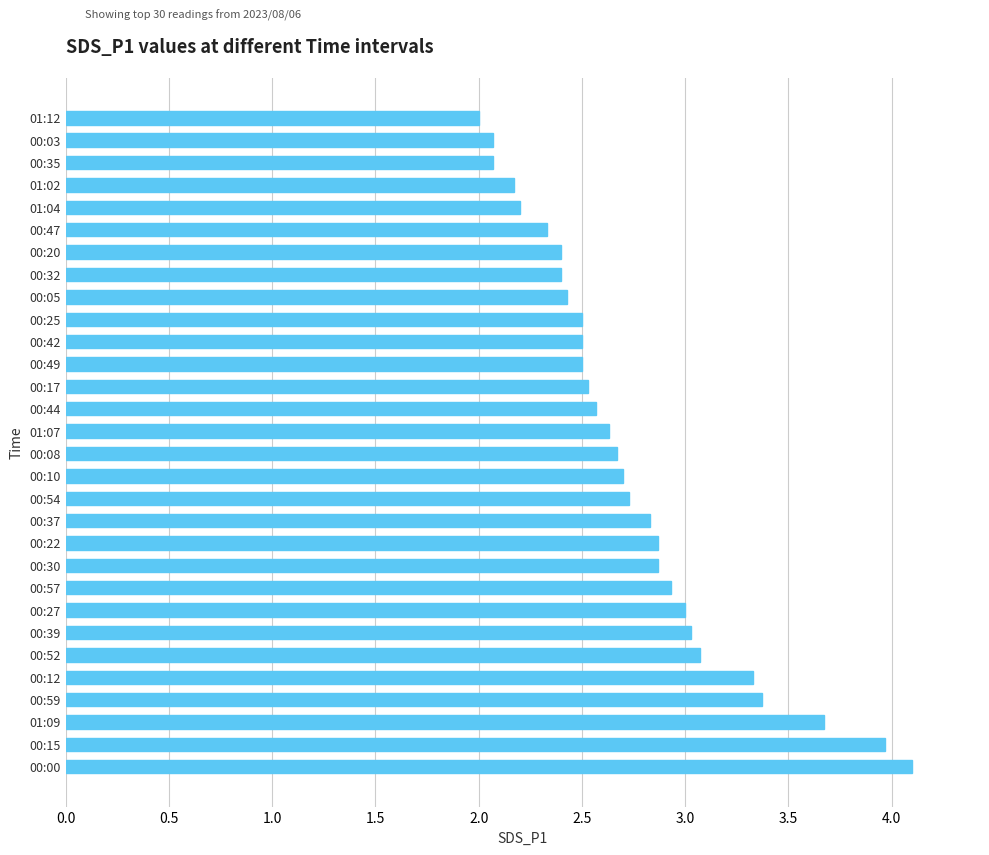

How many bars are there in total?

30